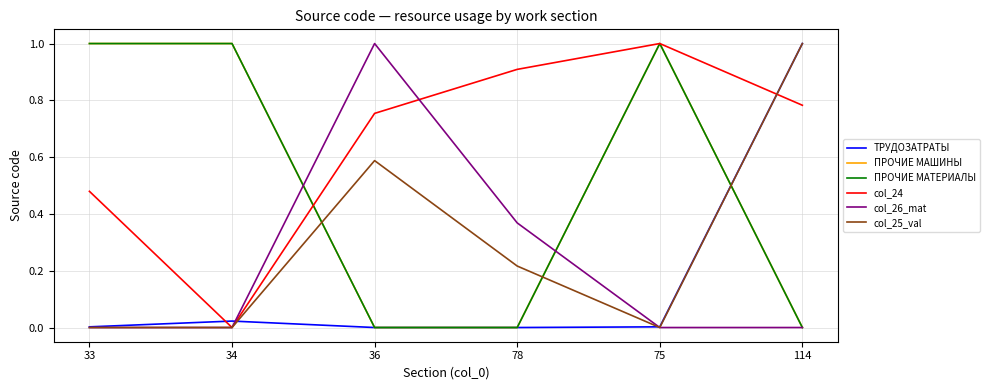

Is this an area chart (filled region under the line)?

No